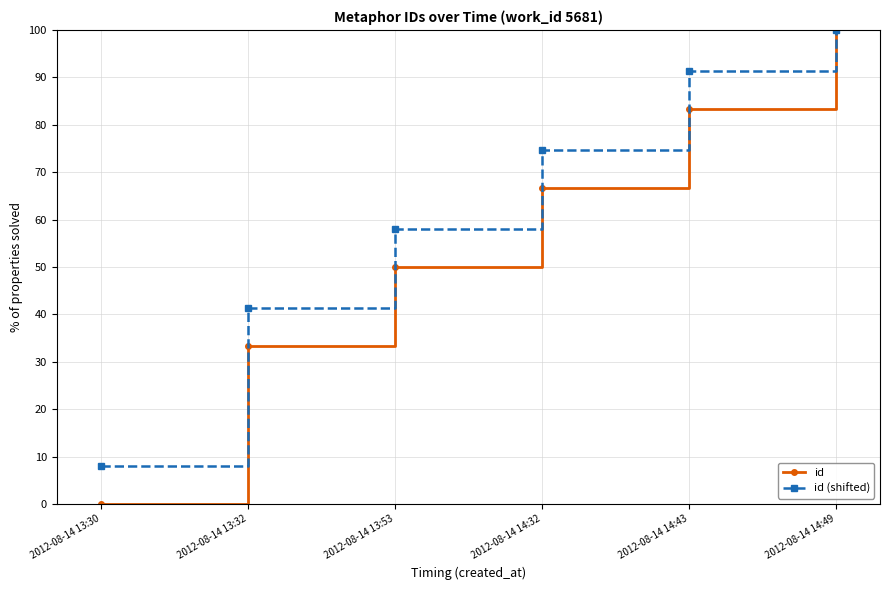

Where does the id (shifted) series first go above 74?

2012-08-14 14:32